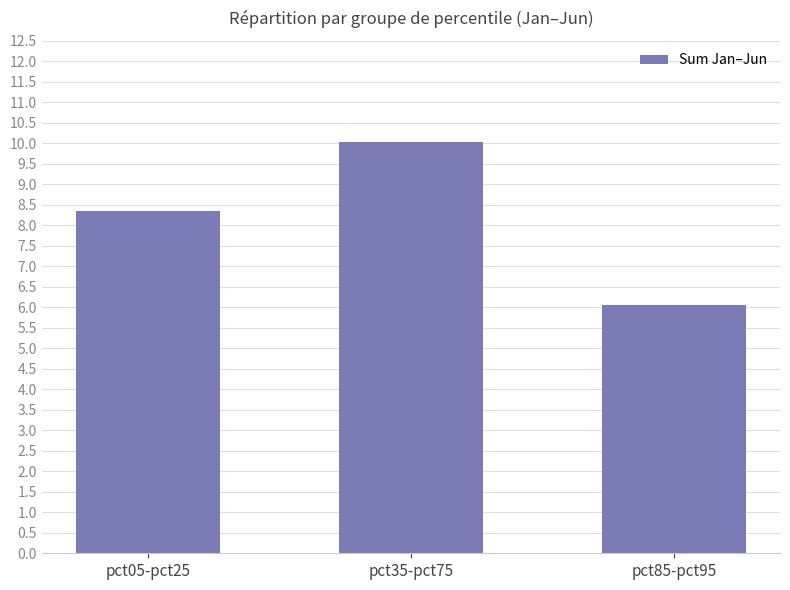

Rank the categories by value from lowest to highest.

pct85-pct95, pct05-pct25, pct35-pct75